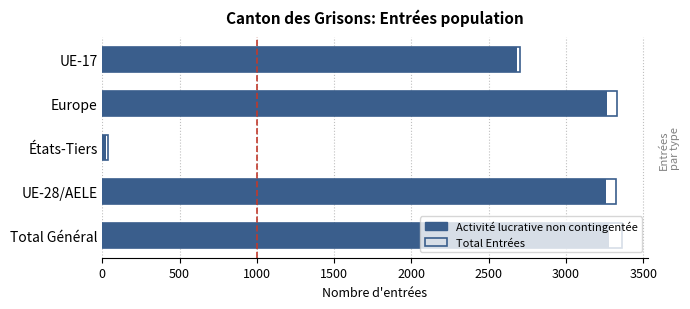

What are all the series names shown in the legend?

Activité lucrative non contingentée, Total Entrées